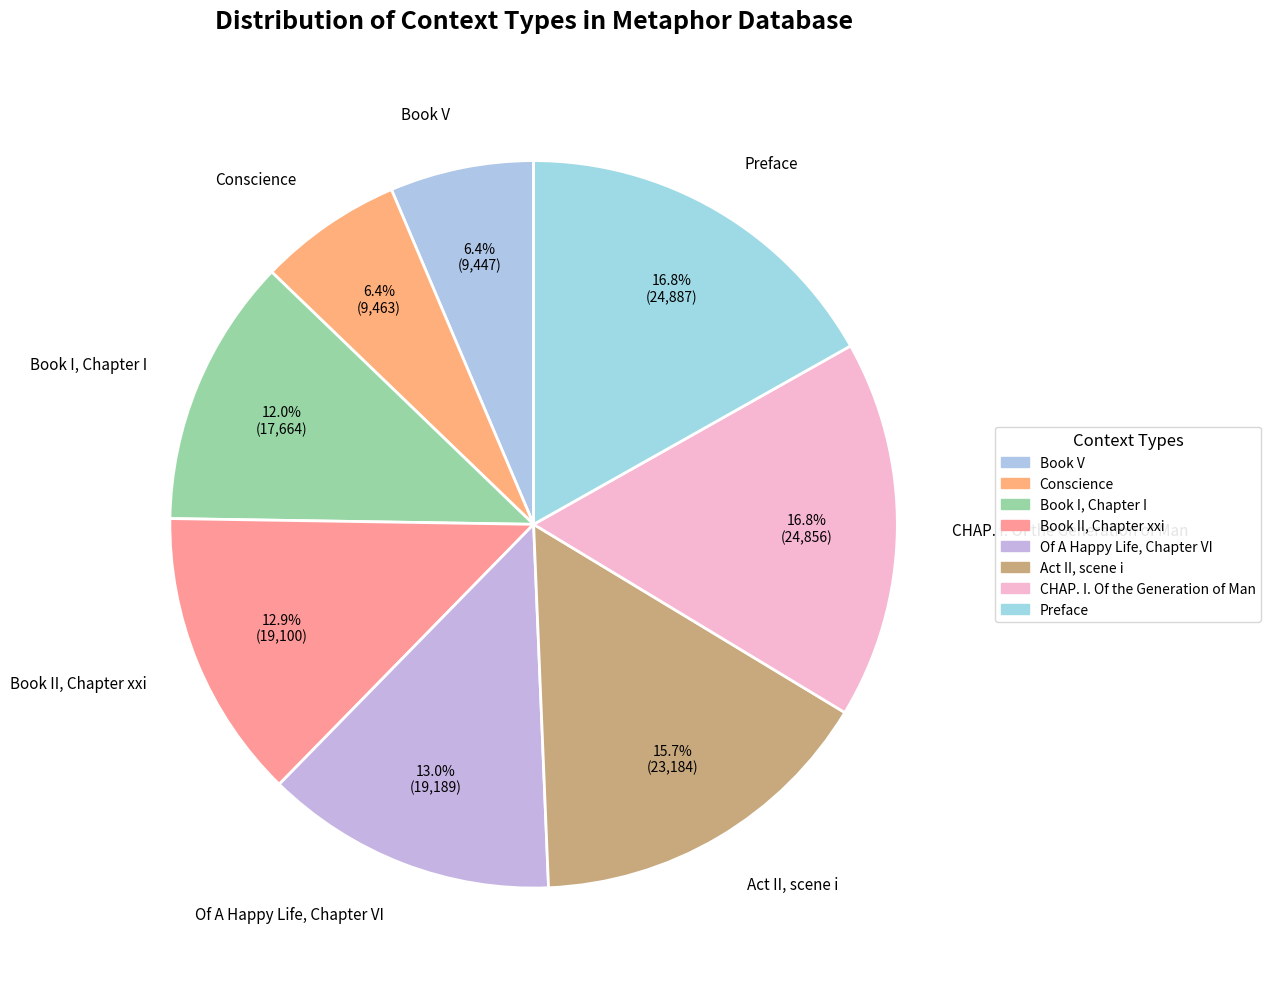

How many segments does this pie chart have?

8